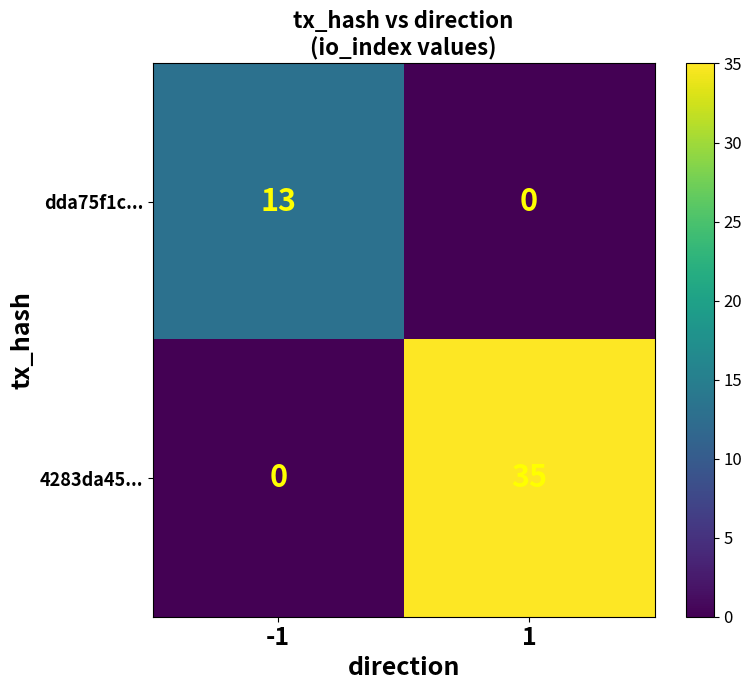

What is the maximum value for dda75f1c...?

13